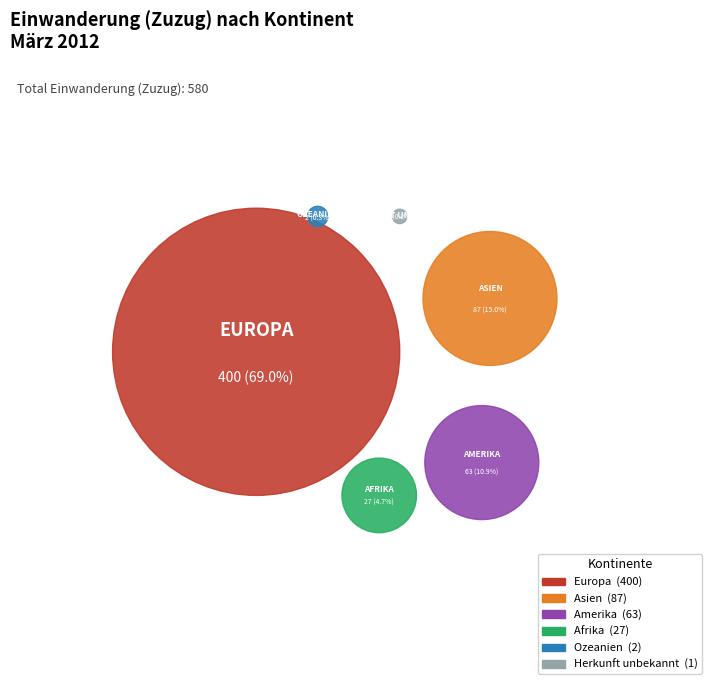

Rank the categories by value from lowest to highest.

Herkunft unbekannt, Ozeanien, Afrika, Amerika, Asien, Europa